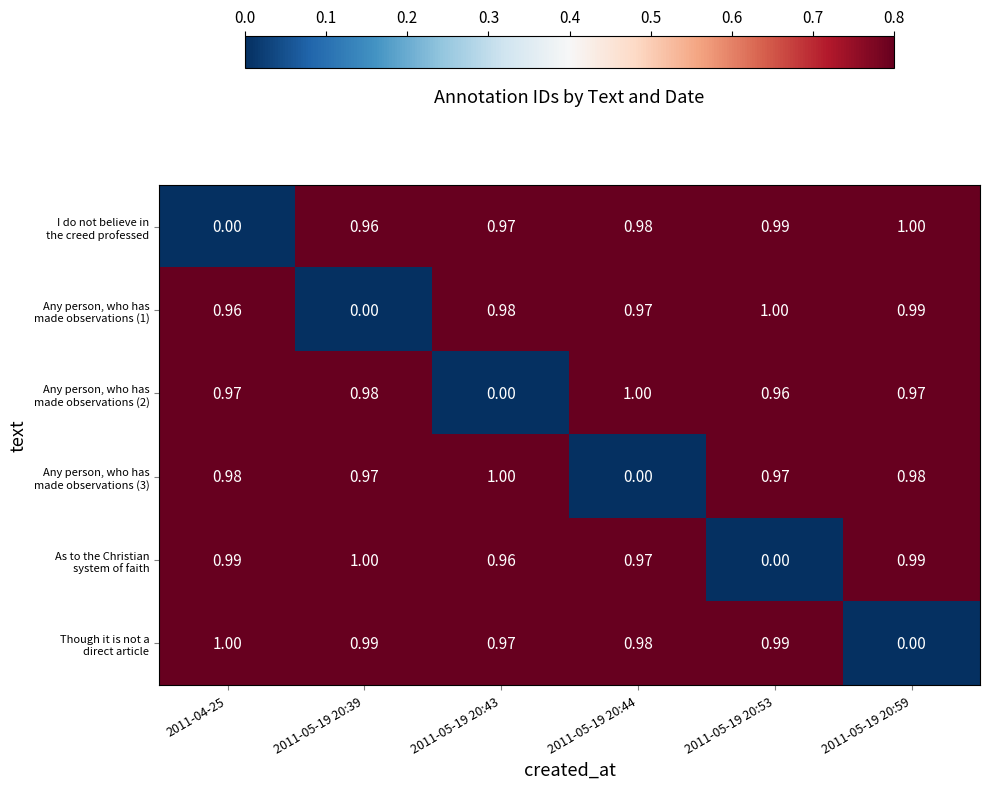

Which has a higher value, 2011-04-25 or 2011-05-19 20:39?

2011-05-19 20:39